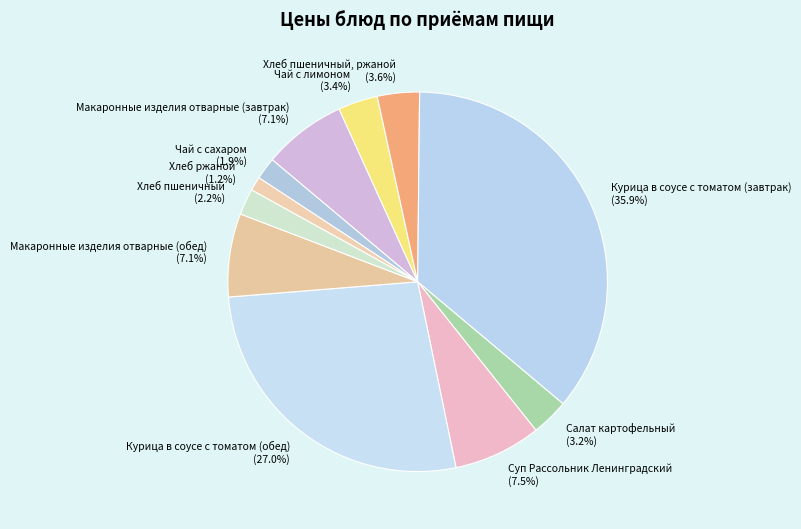

Is the sum of Хлеб пшеничный (2.2%) and Курица в соусе с томатом (обед) (27.0%) greater than half?

No